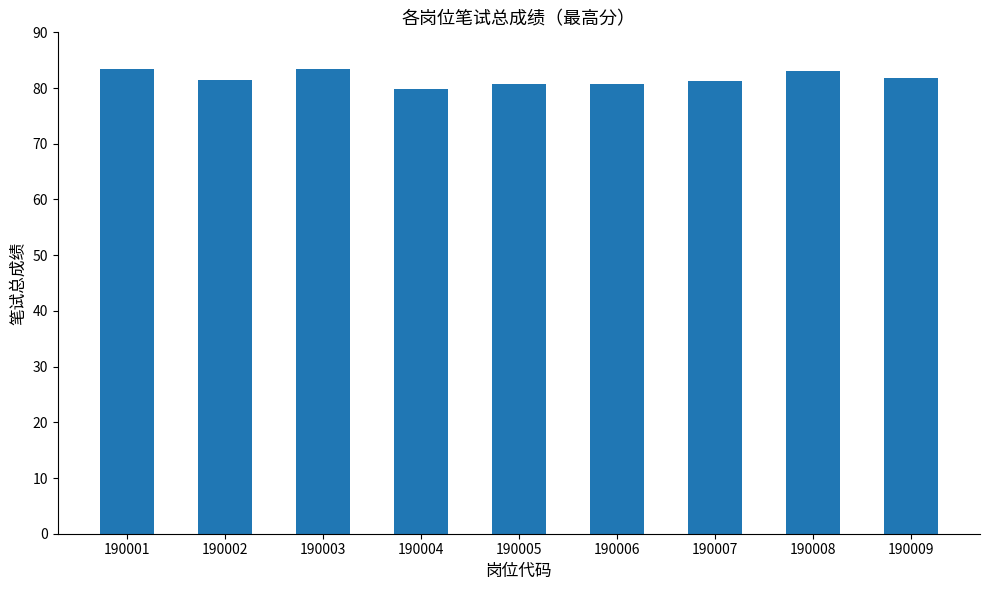

Count the number of data series in this chart.

1